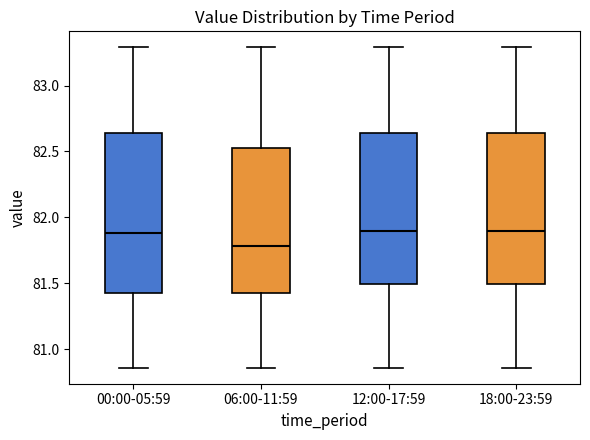

Which box is the tallest, from its lower edge to its upper edge?

00:00-05:59